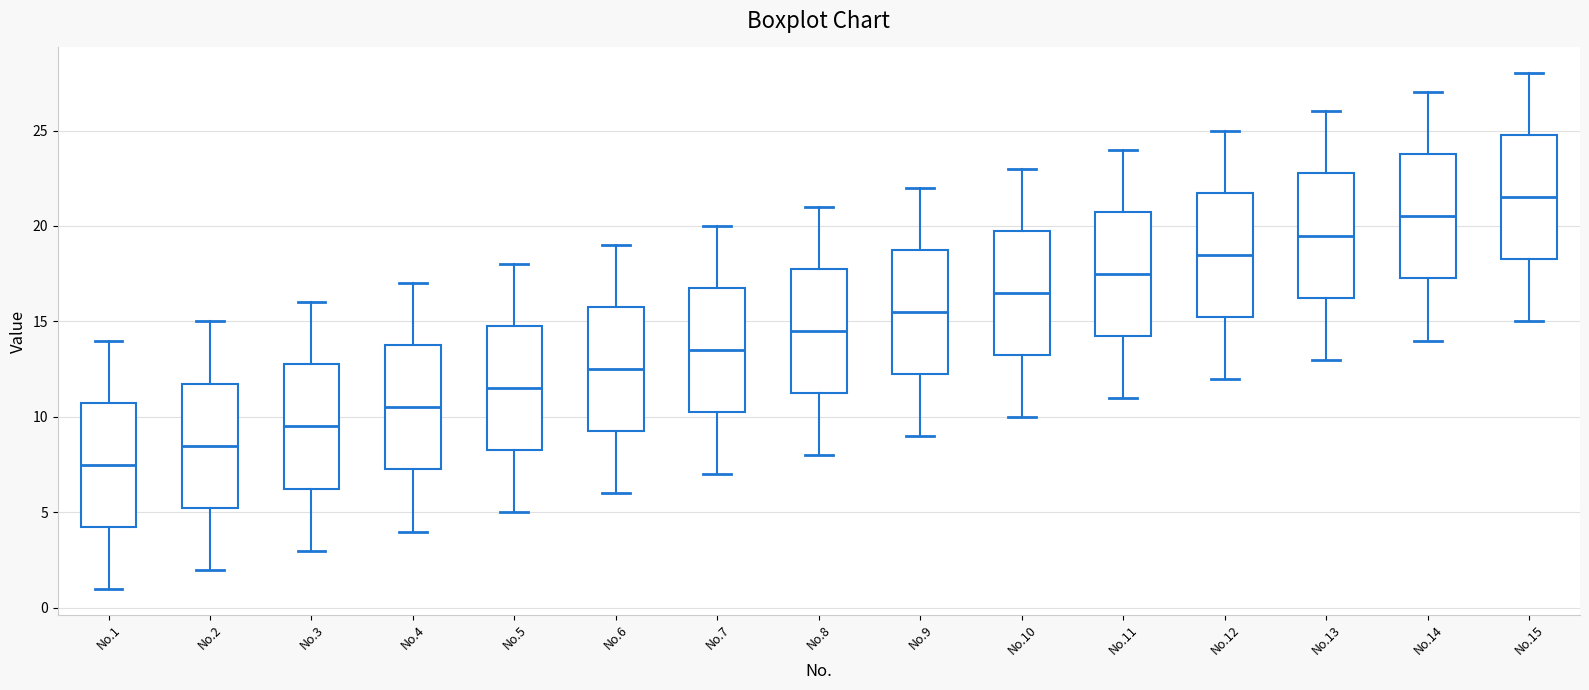

Reading left to right, transcribe this box plot: for each box, give where its median line is, the range the box spans, and where its two whiskers end, as read against the y-axis. The values are not printed on the chart, so give them approximately, as read against the axis.

No.1: median 7.5, box 4.5 to 11.0, whiskers 1.0 to 14.0
No.2: median 8.5, box 5.5 to 12.0, whiskers 2.0 to 15.0
No.3: median 9.5, box 6.5 to 13.0, whiskers 3.0 to 16.0
No.4: median 10.5, box 7.5 to 14.0, whiskers 4.0 to 17.0
No.5: median 11.5, box 8.5 to 15.0, whiskers 5.0 to 18.0
No.6: median 12.5, box 9.5 to 16.0, whiskers 6.0 to 19.0
No.7: median 13.5, box 10.5 to 17.0, whiskers 7.0 to 20.0
No.8: median 14.5, box 11.5 to 18.0, whiskers 8.0 to 21.0
No.9: median 15.5, box 12.5 to 19.0, whiskers 9.0 to 22.0
No.10: median 16.5, box 13.5 to 20.0, whiskers 10.0 to 23.0
No.11: median 17.5, box 14.5 to 21.0, whiskers 11.0 to 24.0
No.12: median 18.5, box 15.5 to 22.0, whiskers 12.0 to 25.0
No.13: median 19.5, box 16.5 to 23.0, whiskers 13.0 to 26.0
No.14: median 20.5, box 17.5 to 24.0, whiskers 14.0 to 27.0
No.15: median 21.5, box 18.5 to 25.0, whiskers 15.0 to 28.0